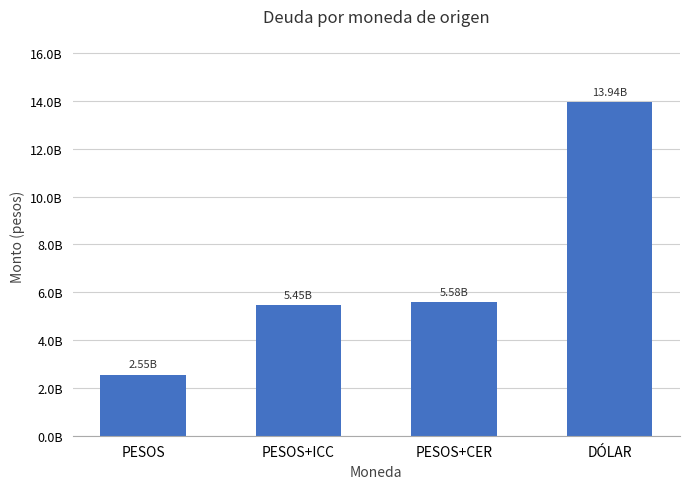

What is the label of the 4th bar from the left?

DÓLAR